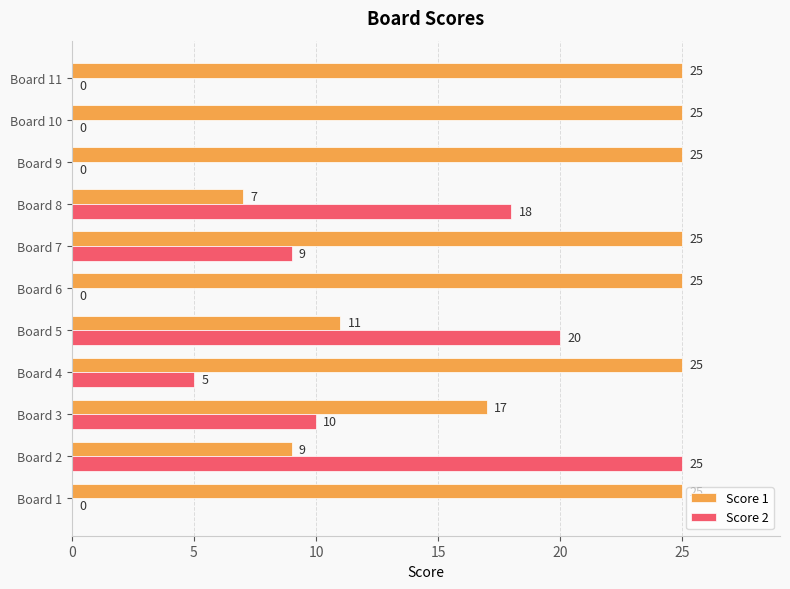

What is the sum of all Score 2 values?

87